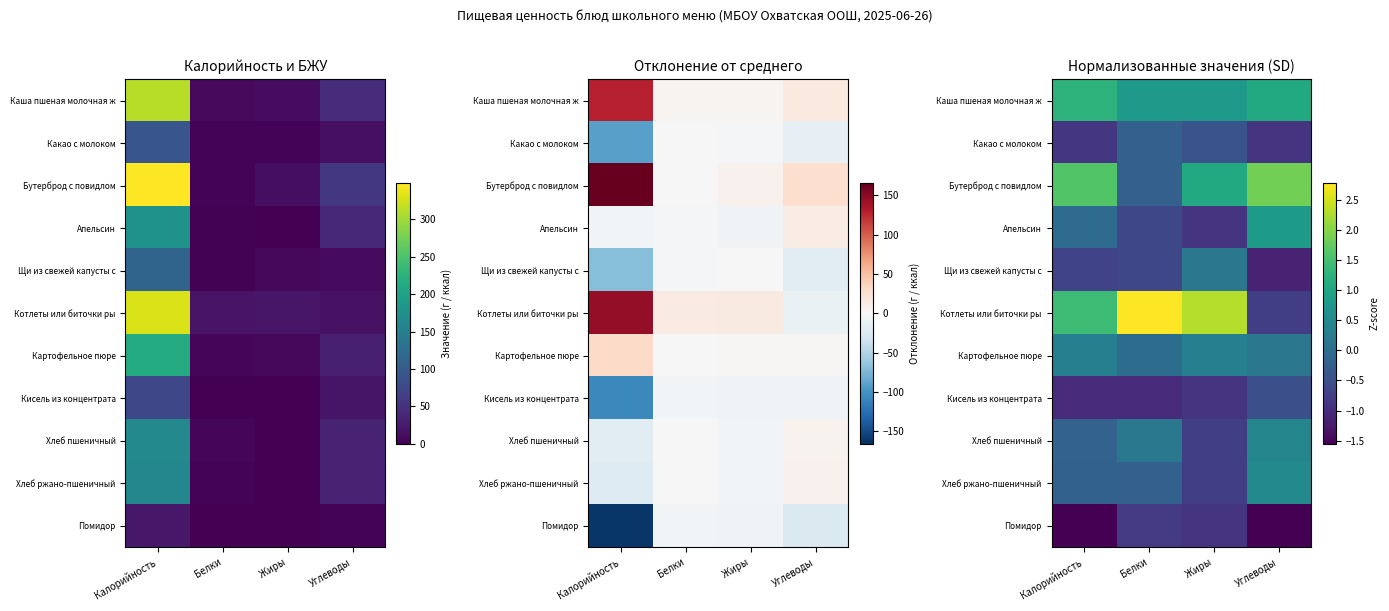

Which has a higher value, Белки or Углеводы?

Углеводы